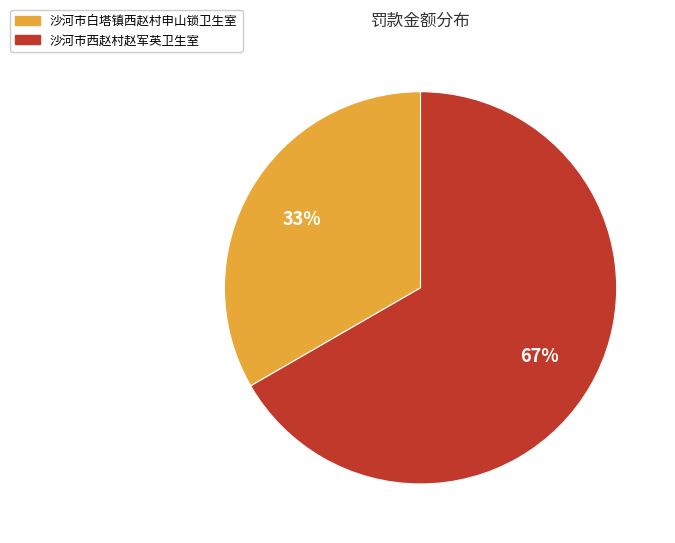

What is the largest slice in the pie chart?

沙河市西赵村赵军英卫生室